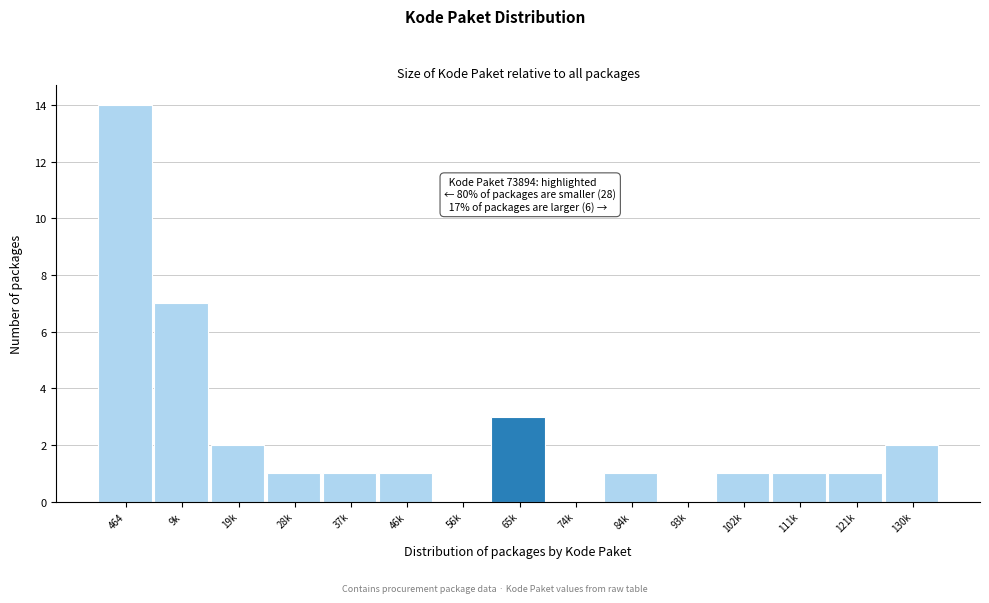

Reading right to left, what are all the values shown in this chart?

130k=2	121k=1	111k=1	102k=1	93k=0	84k=1	74k=0	65k=3	56k=0	46k=1	37k=1	28k=1	19k=2	9k=7	464=14